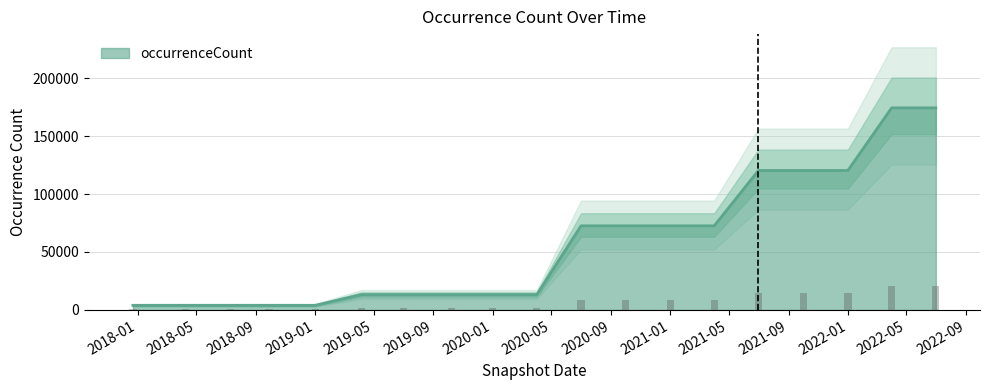

How many data points are less than 13249?

5